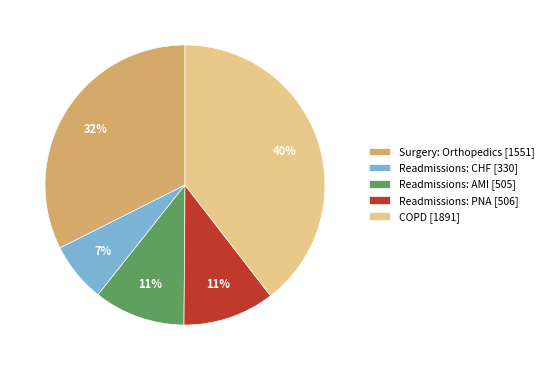

What percentage is the Readmissions: PNA slice, to the nearest percent?

11%